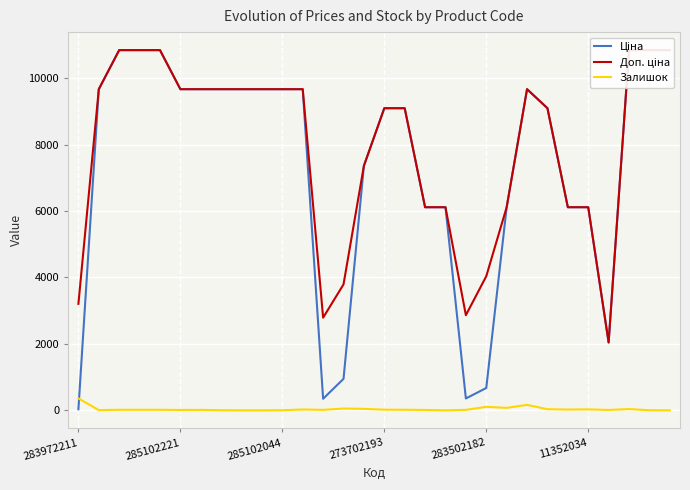

True or false: Доп. ціна and Ціна intersect in this chart.

False